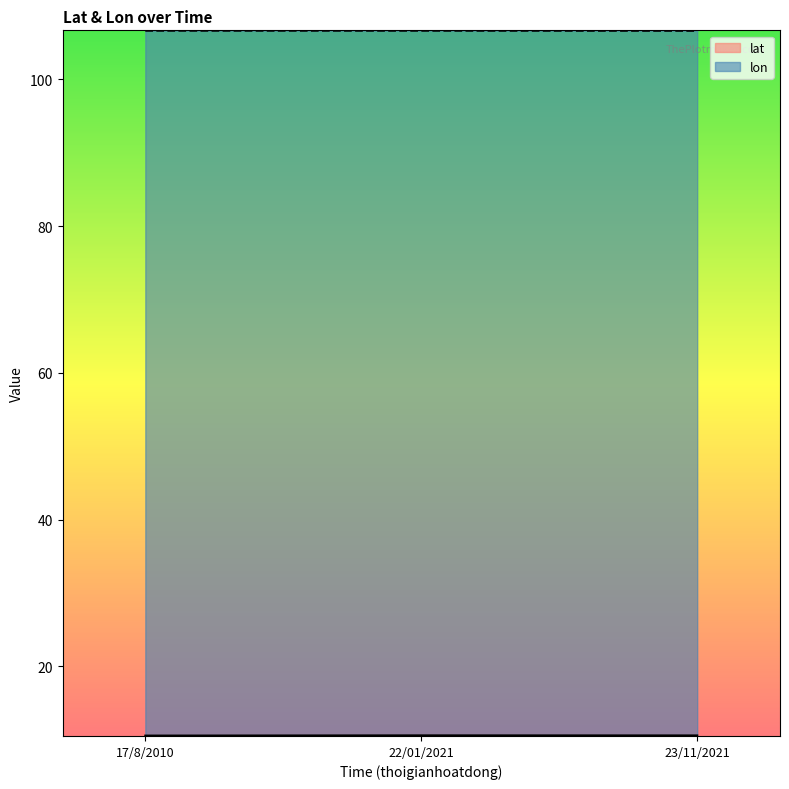

What is the smallest value displayed?

10.5